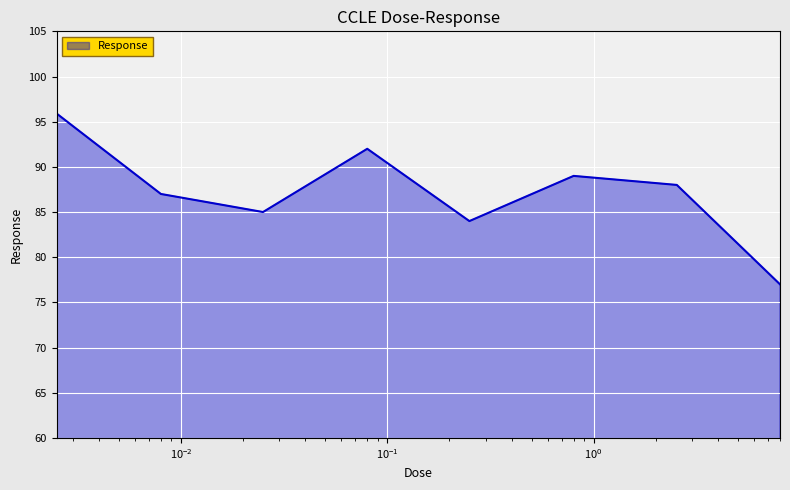

What is the minimum value shown in the chart?

77.0